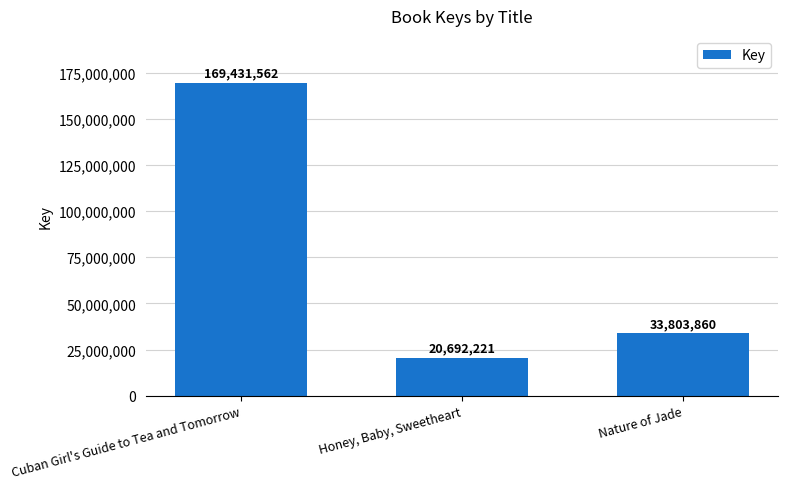

List the labels in order of value, smallest first.

Honey, Baby, Sweetheart, Nature of Jade, Cuban Girl's Guide to Tea and Tomorrow